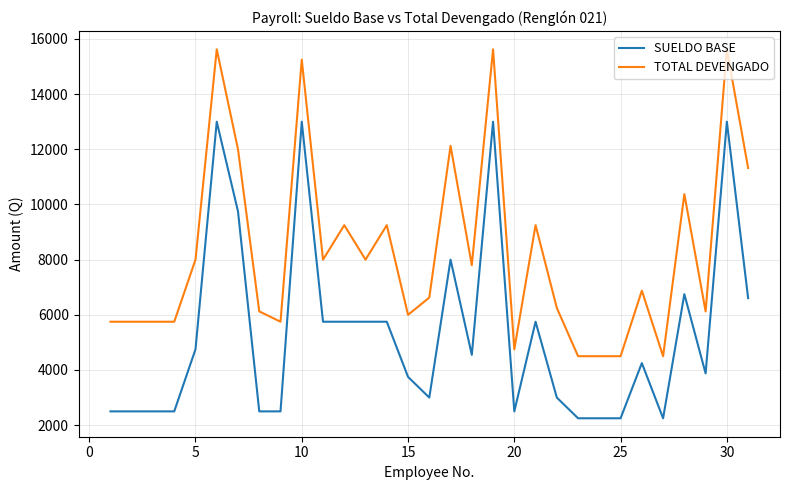

At how many categories does at least one series exceed 6815?

16